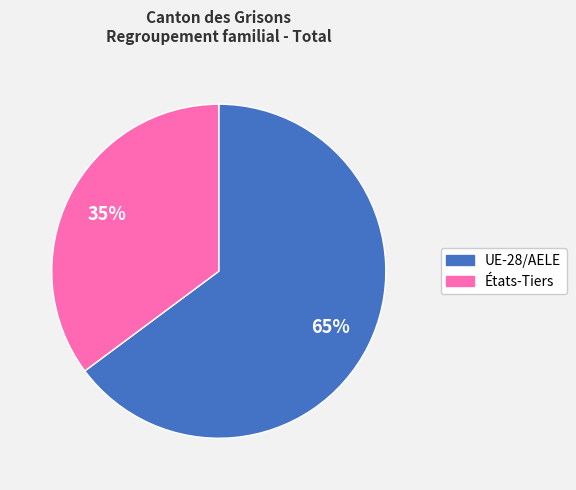

Between UE-28/AELE and États-Tiers, which is larger?

UE-28/AELE